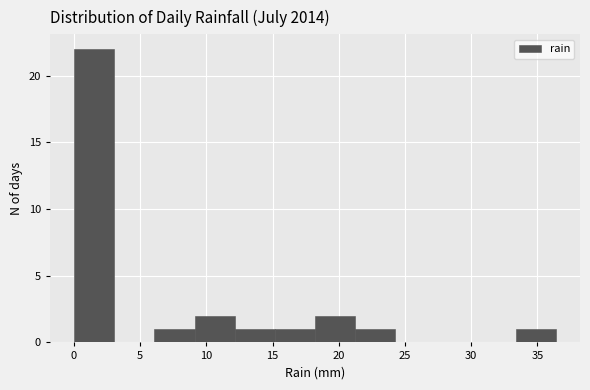

Reading left to right, list every bar in this chart as the range it spans on the x-axis followed by its height. Neither the bar edges nor the heights are printed on the chart, so give them approximately, as read against the axes.

0.0 to 3.0: 22
3.0 to 6.0: 0
6.0 to 9.0: 1
9.0 to 12.0: 2
12.0 to 15.0: 1
15.0 to 18.0: 1
18.0 to 21.0: 2
21.0 to 24.5: 1
24.5 to 27.5: 0
27.5 to 30.5: 0
30.5 to 33.5: 0
33.5 to 36.5: 1